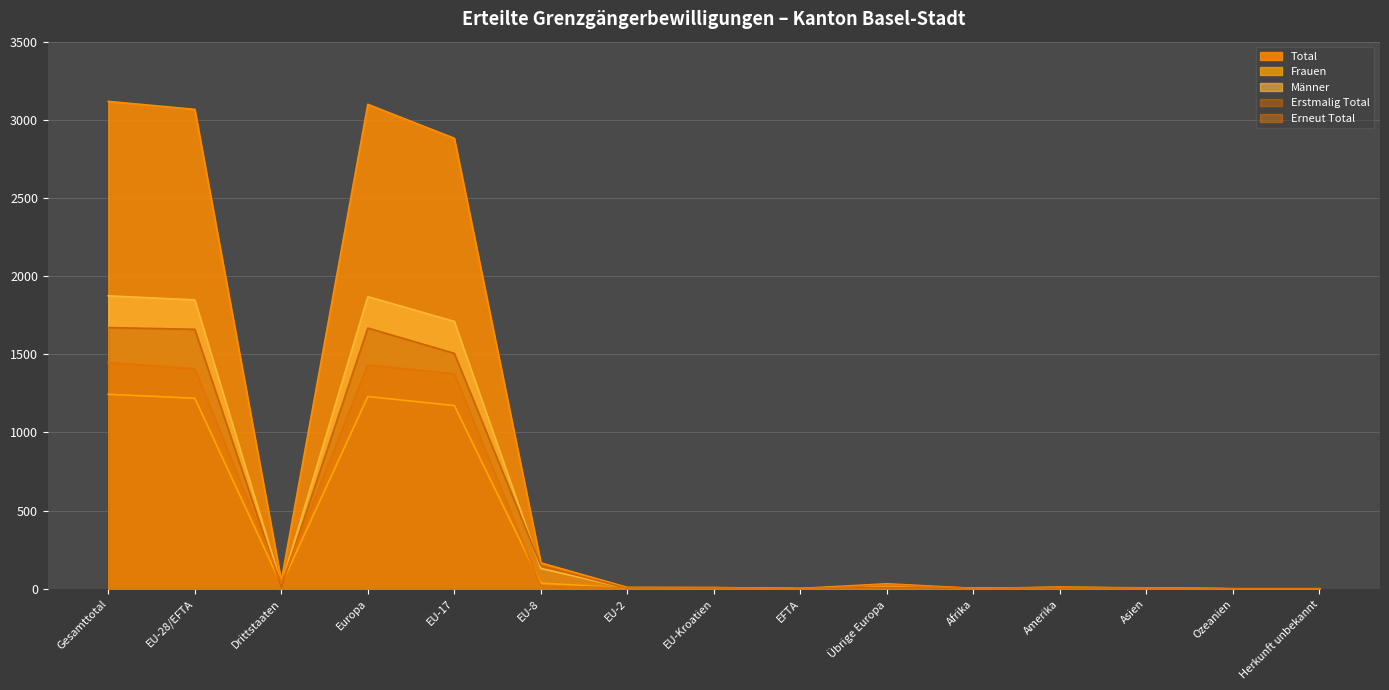

What is the difference between the maximum and minimum values in the Total series?

3118